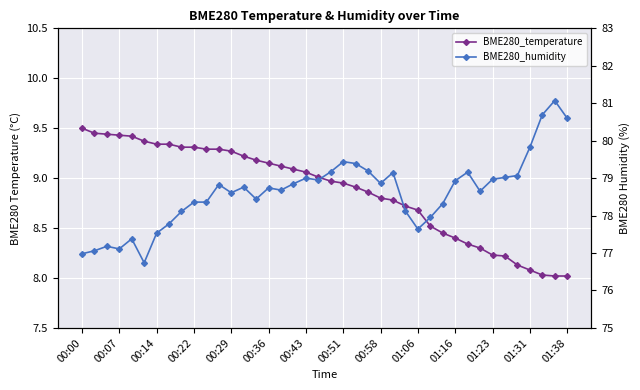

What is the sum of all BME280_humidity values?

3144.7